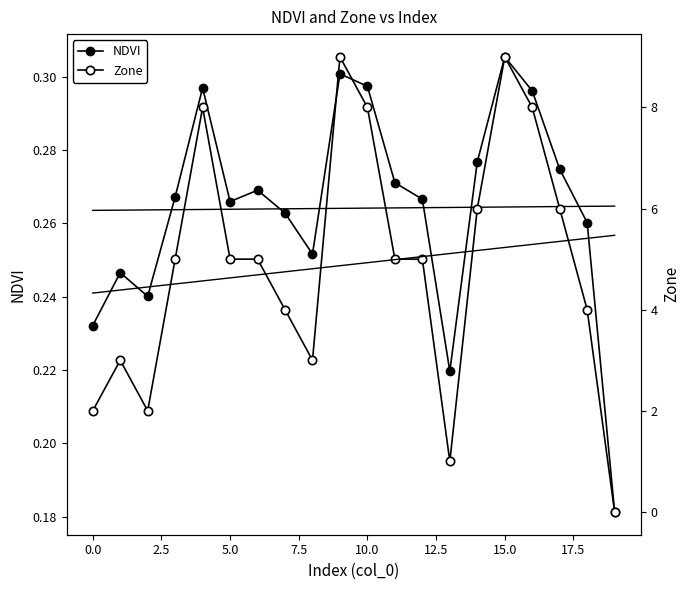

True or false: Zone has a value of 4.4 at 16.

False